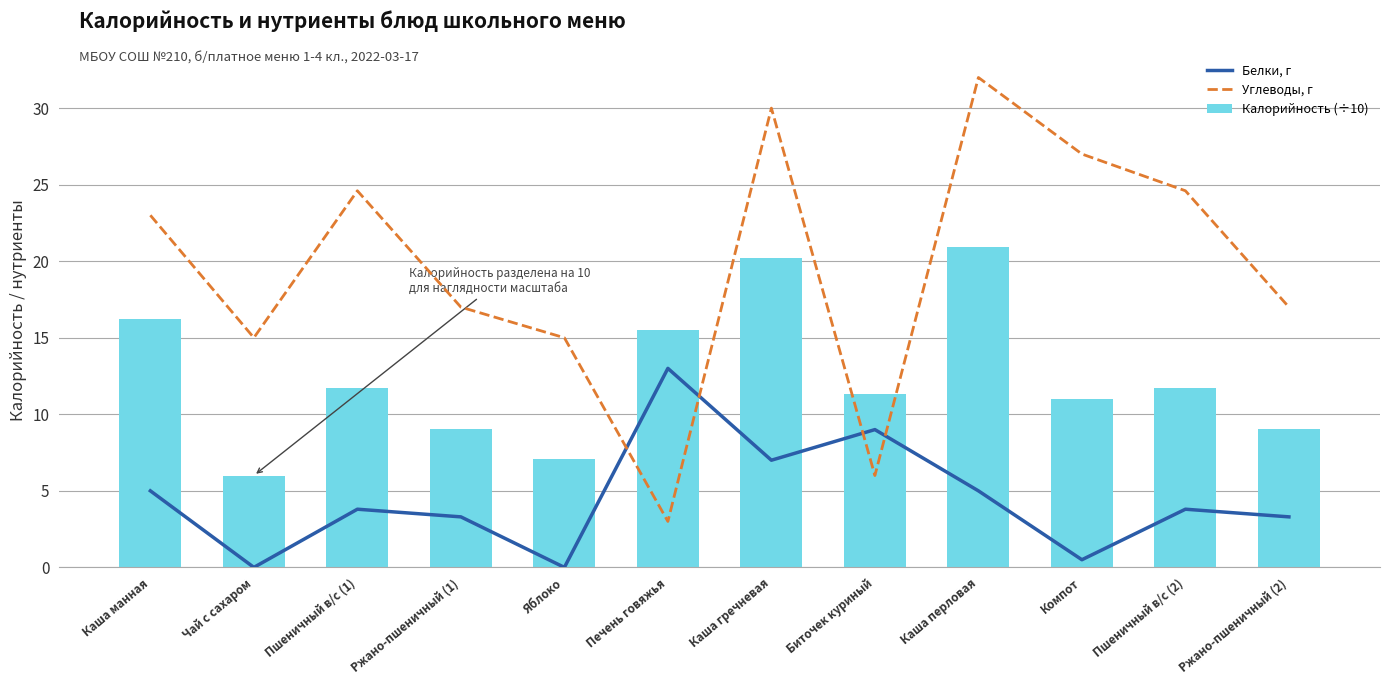

Which series has the widest spread of values?

Углеводы, г